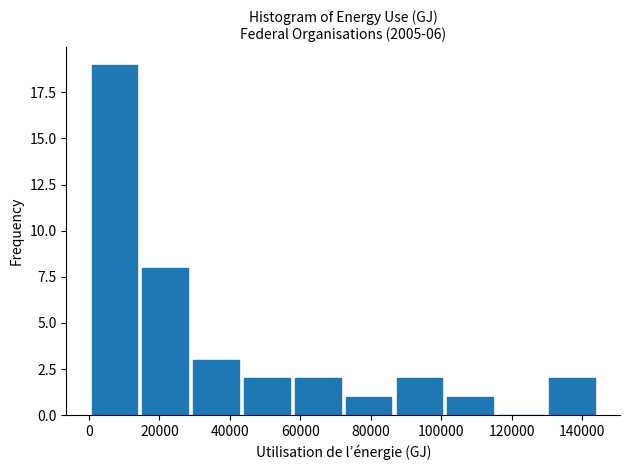

Over which range of the x-axis is the bar tallest?

0 to 14000